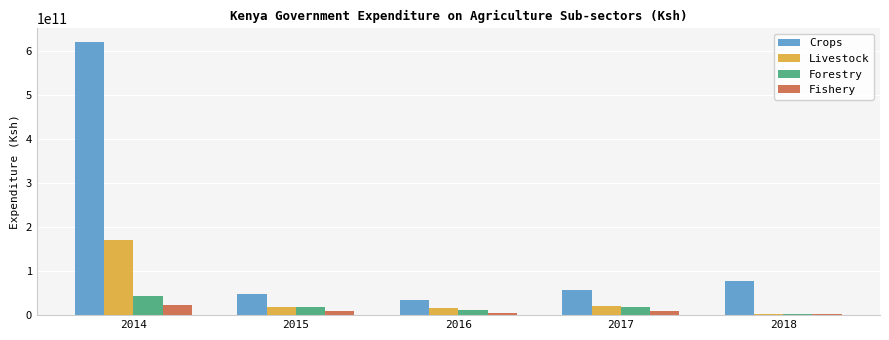

How many groups of bars are there?

5